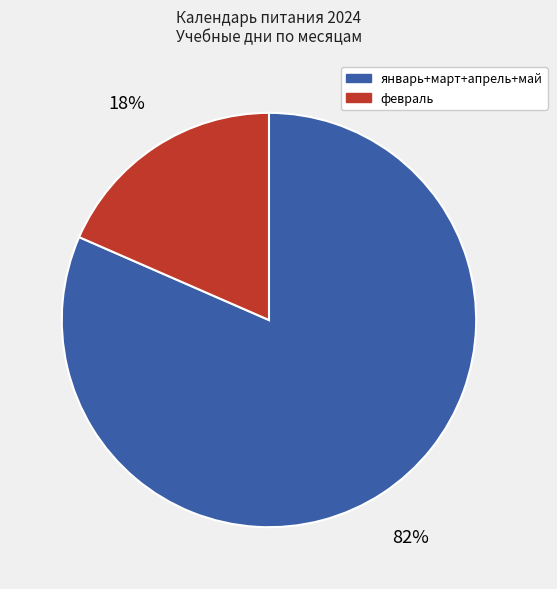

Combined, do январь+март+апрель+май and февраль account for over 50%?

Yes